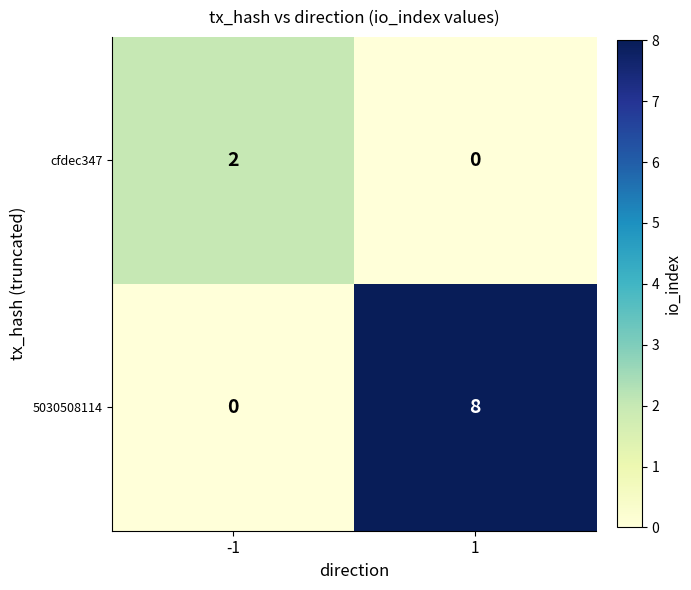

List the series in order of their peak value, lowest first.

cfdec347, 5030508114